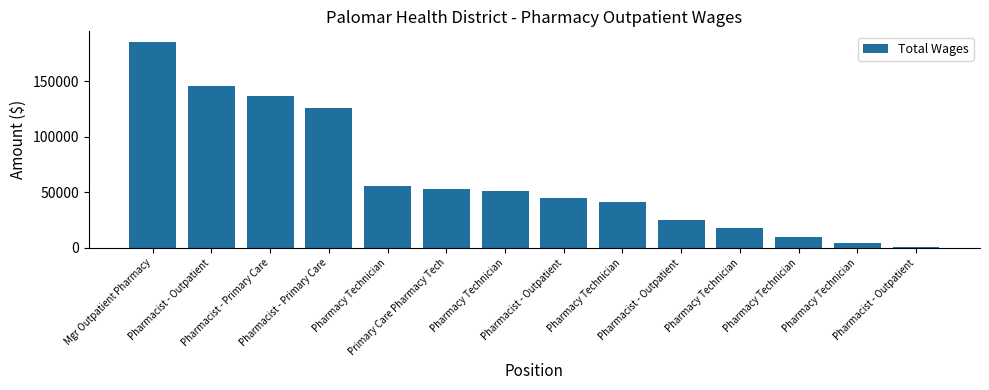

Reading left to right, transcribe all the data shown in this chart.

Mgr Outpatient Pharmacy=185525	Pharmacist - Outpatient=145734	Pharmacist - Primary Care=136656	Pharmacist - Primary Care=125576	Pharmacy Technician=55525	Primary Care Pharmacy Tech=53095	Pharmacy Technician=50930	Pharmacist - Outpatient=44600	Pharmacy Technician=41594	Pharmacist - Outpatient=24749	Pharmacy Technician=18189	Pharmacy Technician=10164	Pharmacy Technician=4847	Pharmacist - Outpatient=787